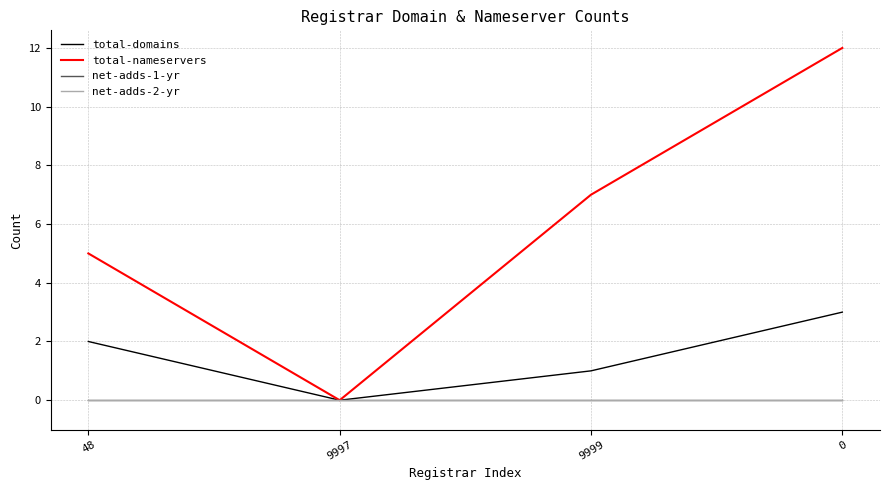

Is this an area chart (filled region under the line)?

No